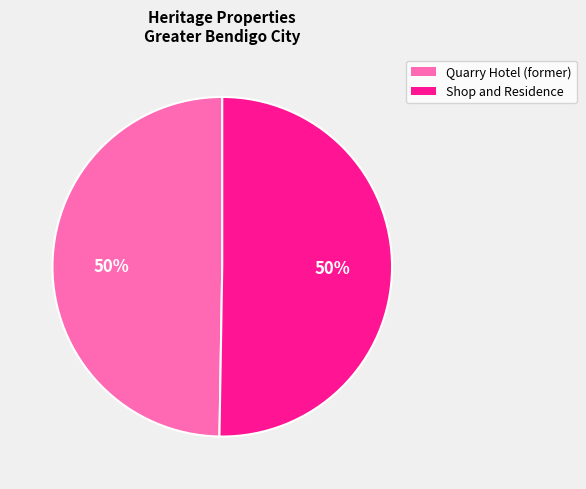

What is the ratio of the value at Shop and Residence to the value at Quarry Hotel (former)?

1.0